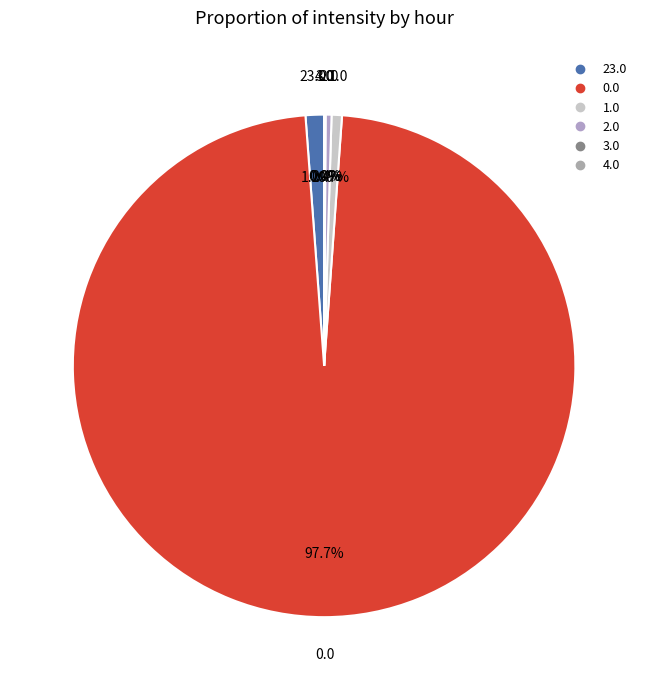

How many segments does this pie chart have?

6